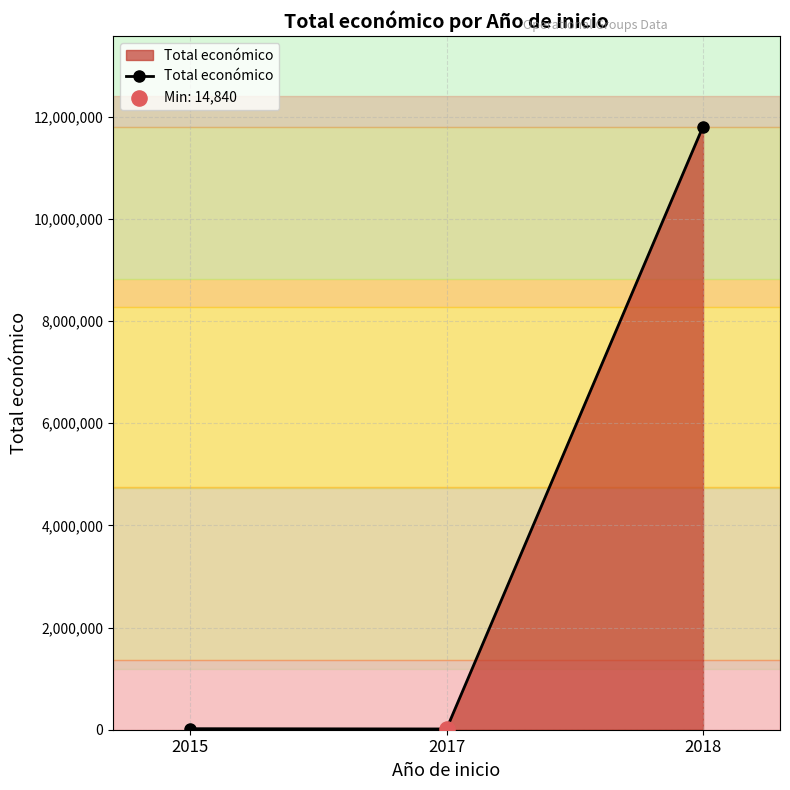

Between 2018 and 2017, which is larger?

2018